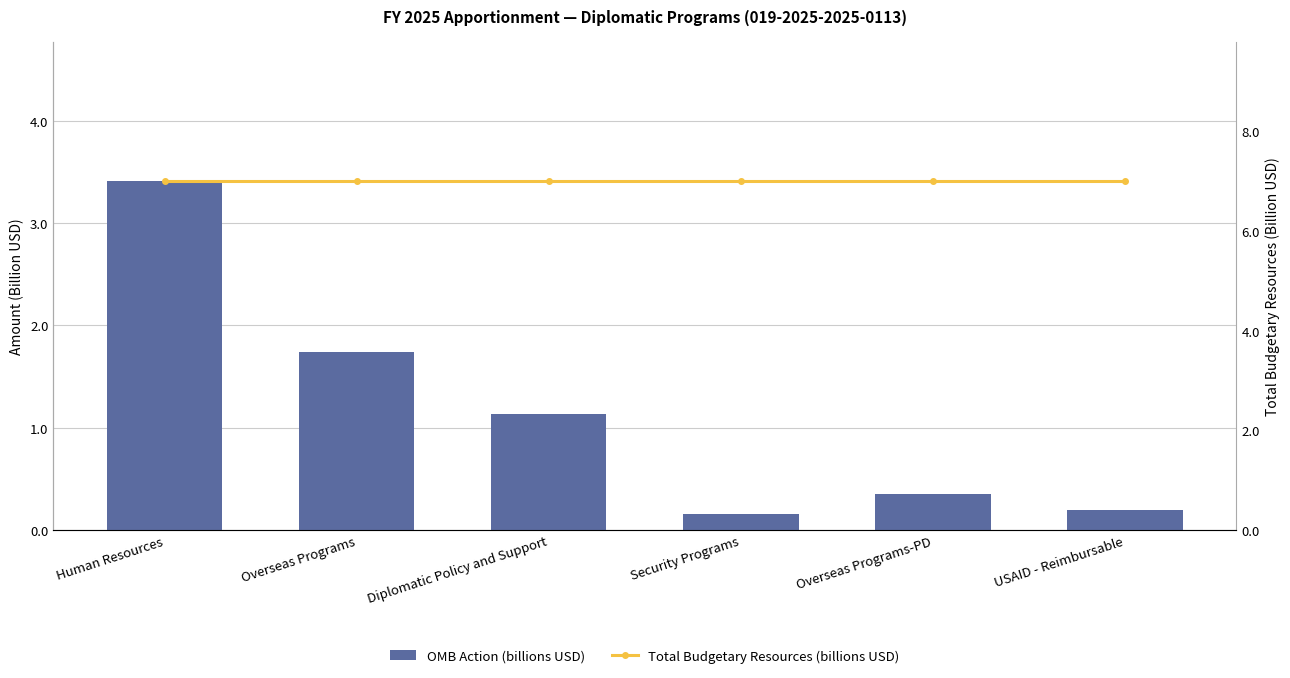

The Total Budgetary Resources (billions USD) series shows 4.2 at USAID - Reimbursable. True or false?

False